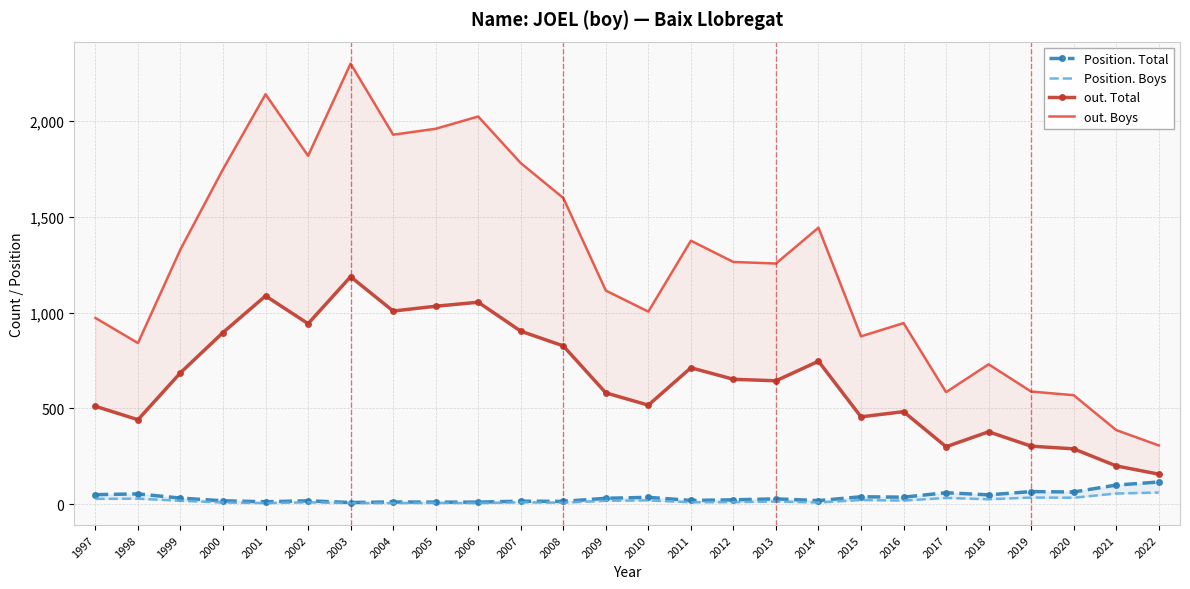

True or false: Position. Total and Position. Boys cross at least once.

False